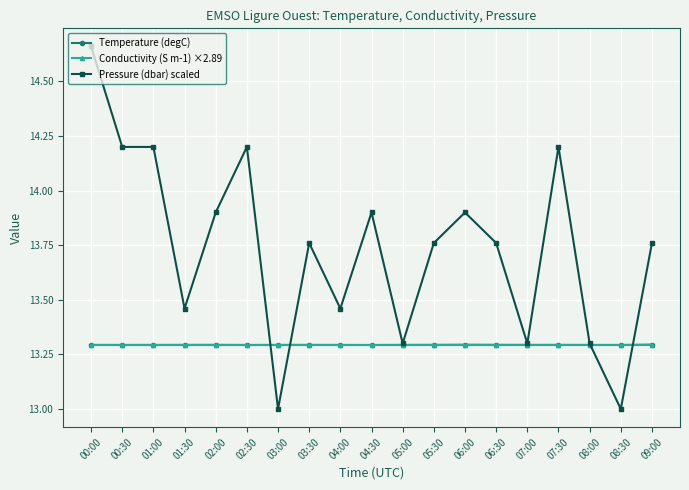

Read the Pressure (dbar) scaled value at 01:00.

14.2